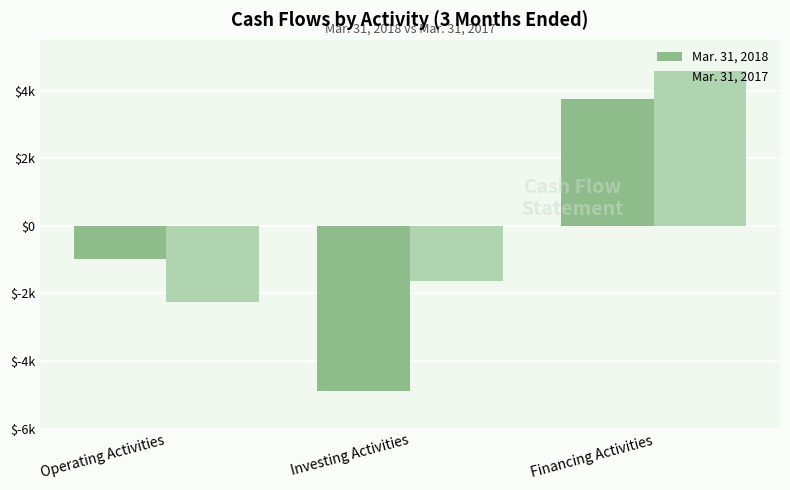

What is the difference between the highest and lowest values at Financing Activities?

811